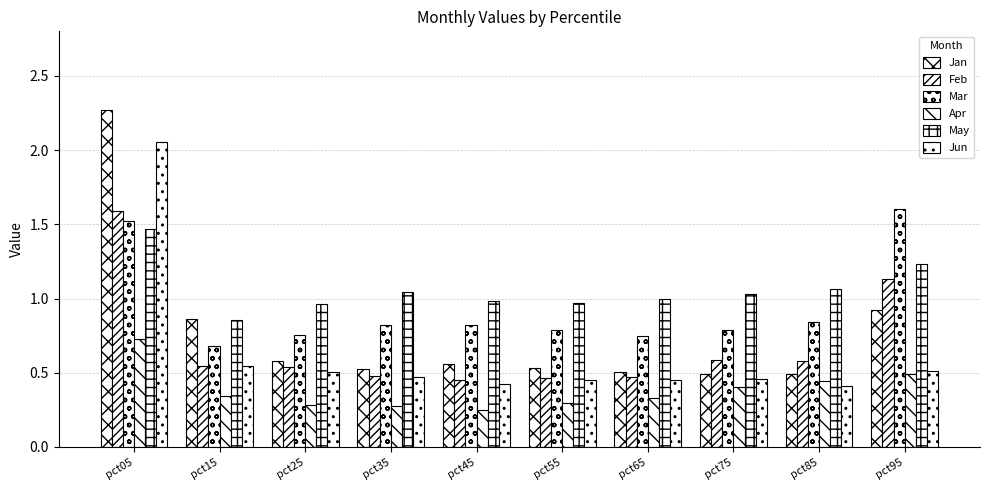

At pct25, list the series in order from smallest to largest.

Apr, Jun, Feb, Jan, Mar, May